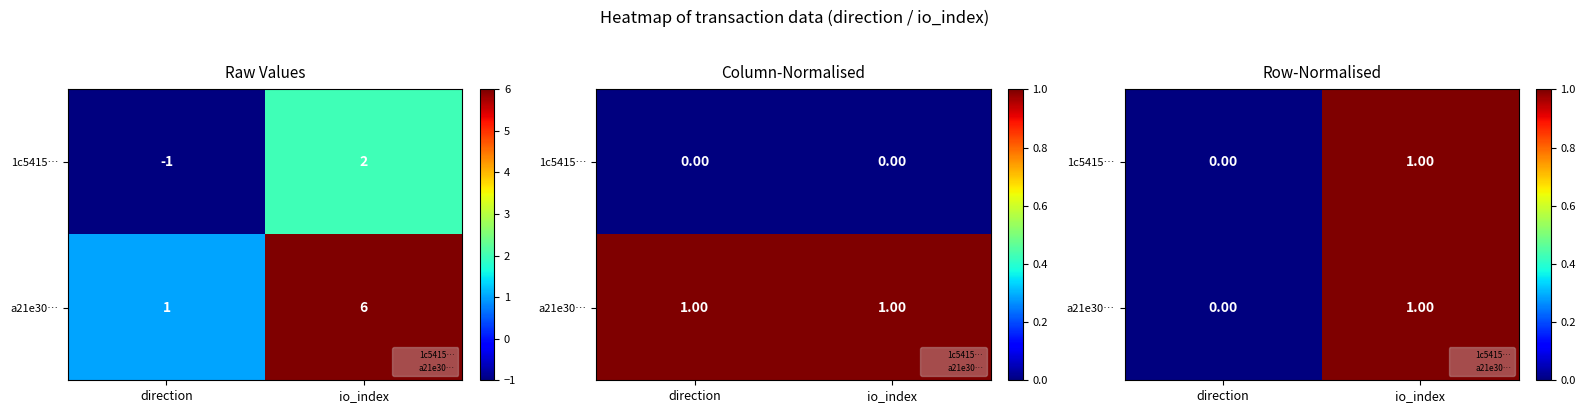

Between io_index and direction, which is larger?

io_index